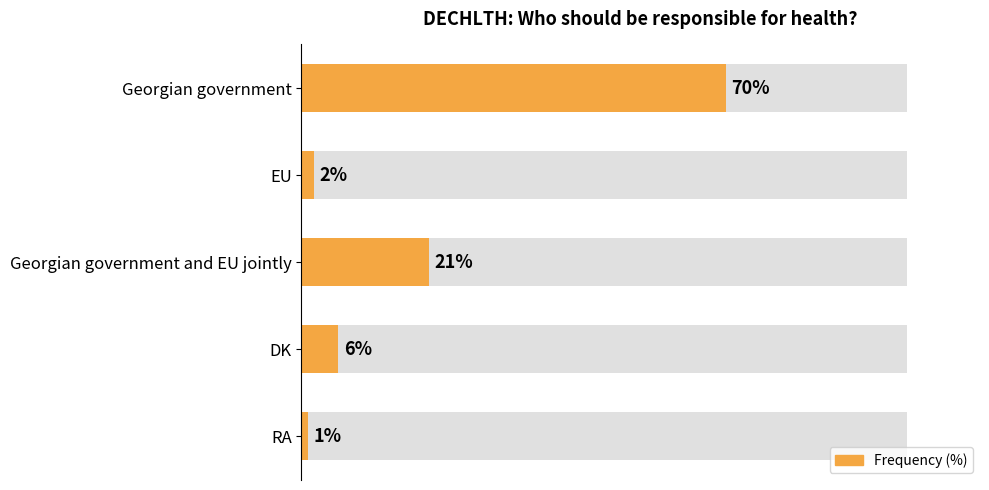

Are the bars grouped side by side (vs. stacked)?

No